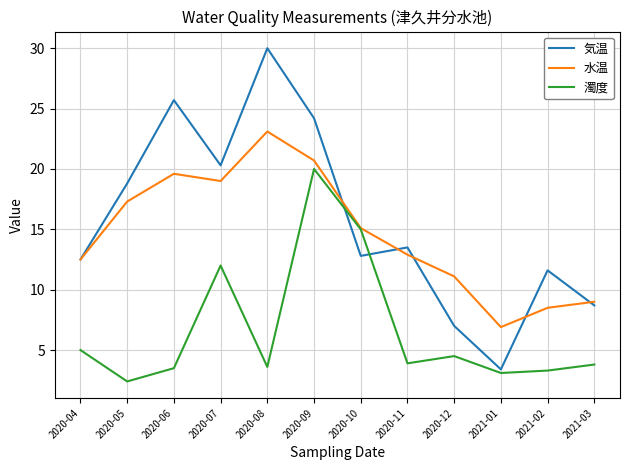

Rank the series by their maximum value, from lowest to highest.

濁度, 水温, 気温